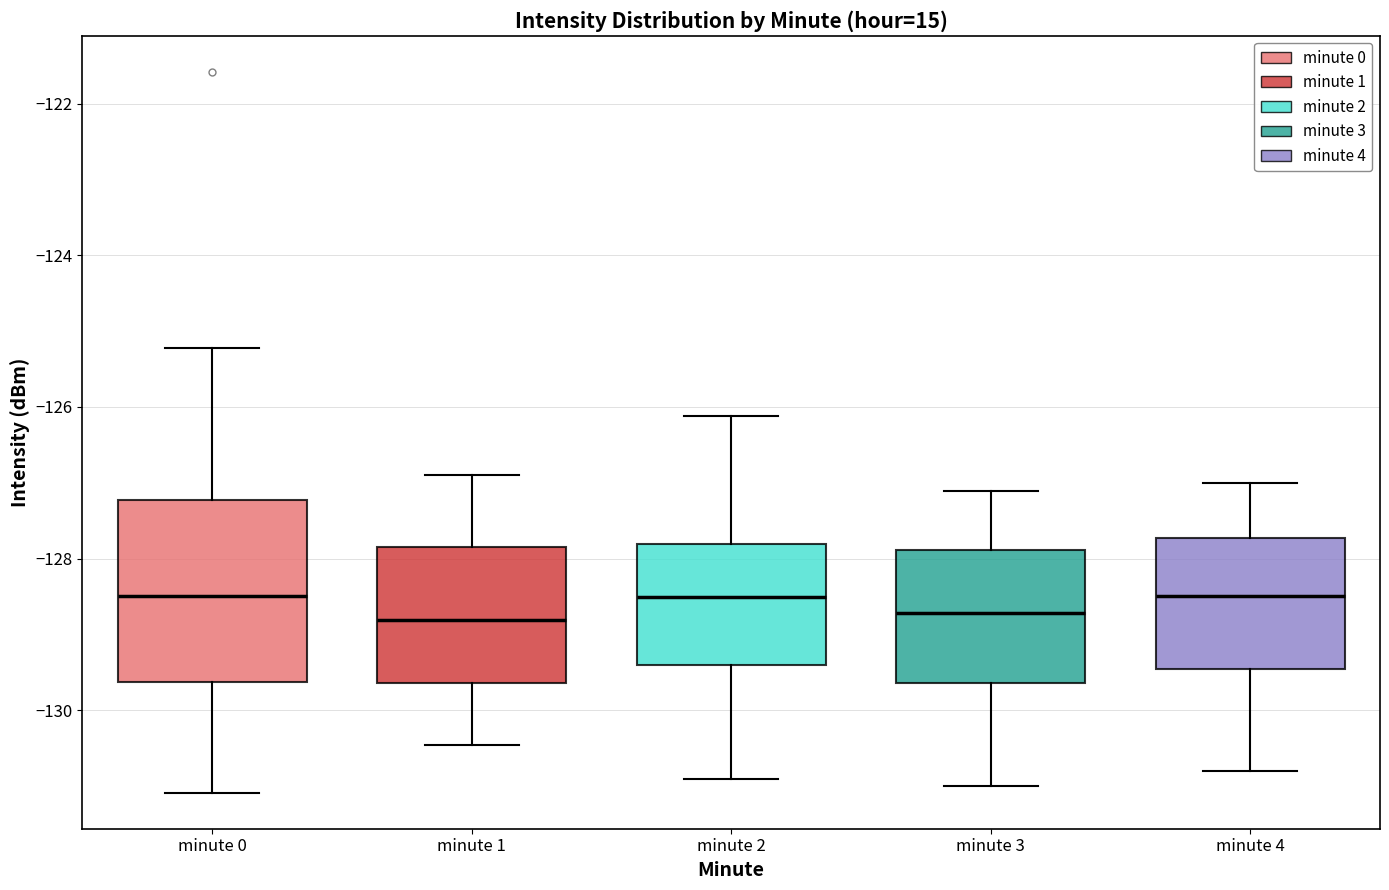

Comparing the boxes themselves (not the whiskers), which one is the tallest?

minute 0